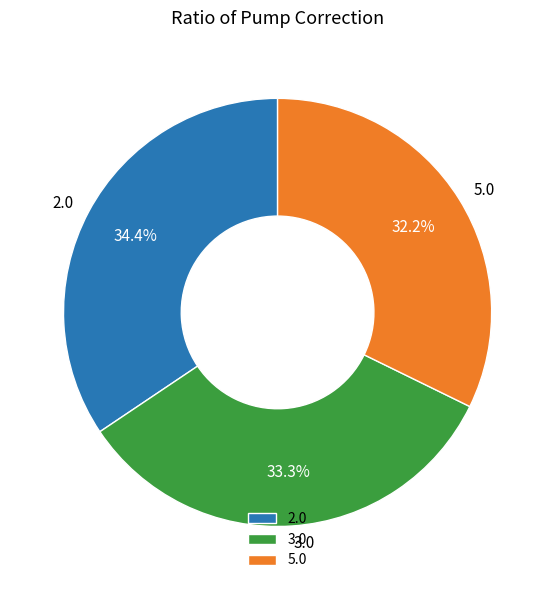

What is the largest slice in the pie chart?

2.0